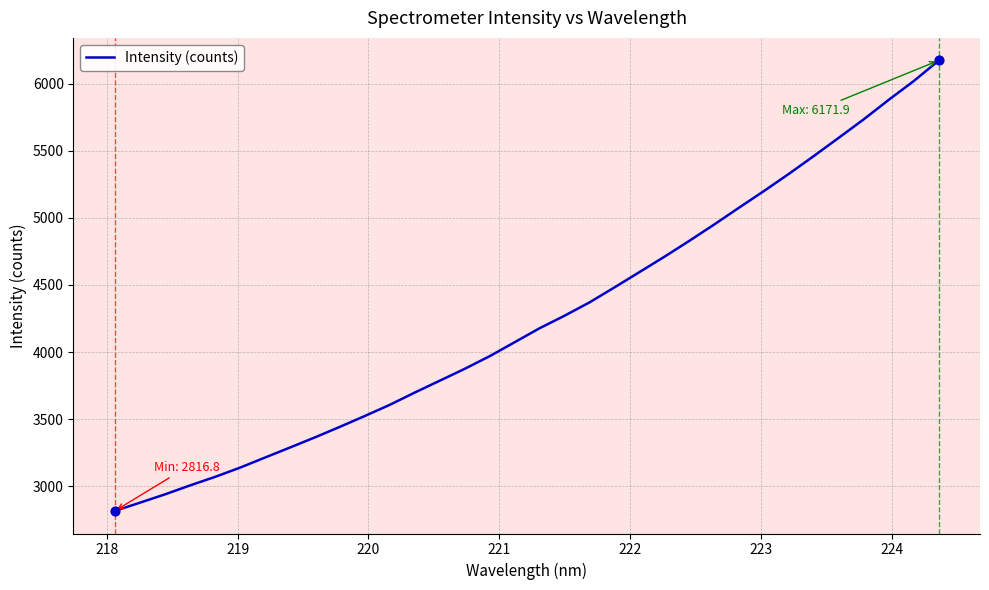

What is the difference between the maximum and minimum values?

3355.1